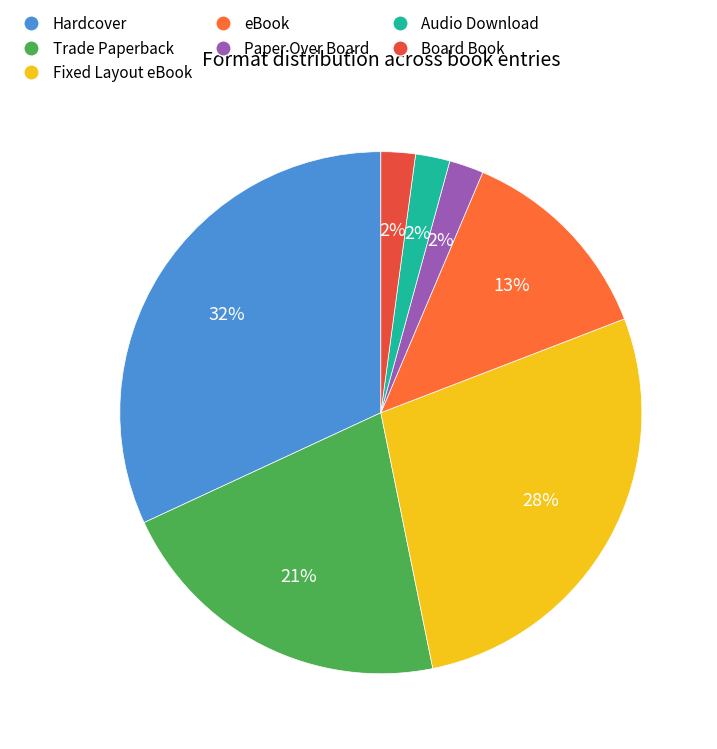

Is it true that Audio Download is 2% of the pie?

True